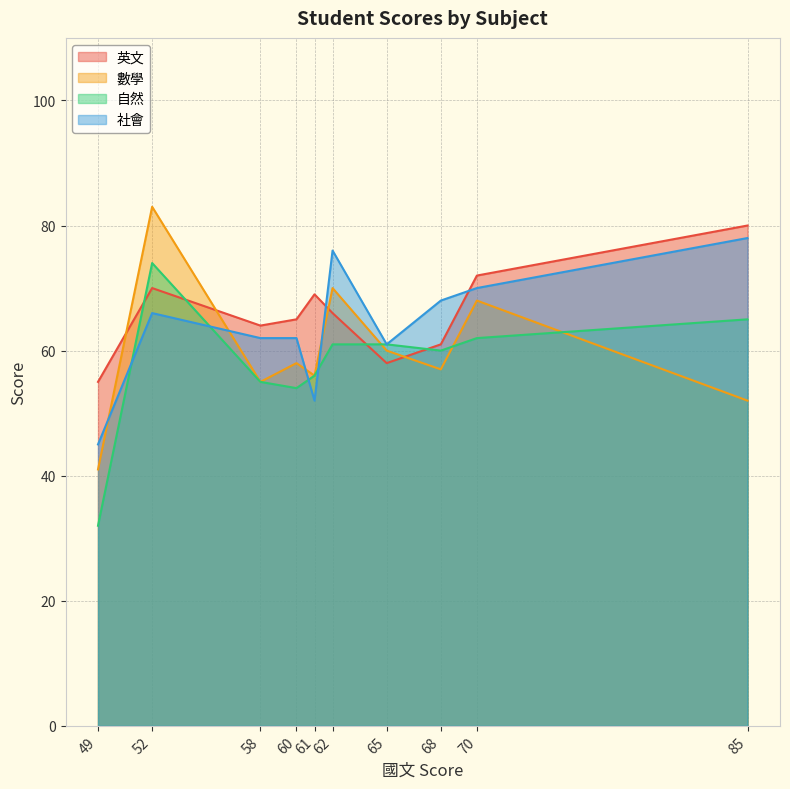

True or false: 自然 has a value of 101 at 68.

False